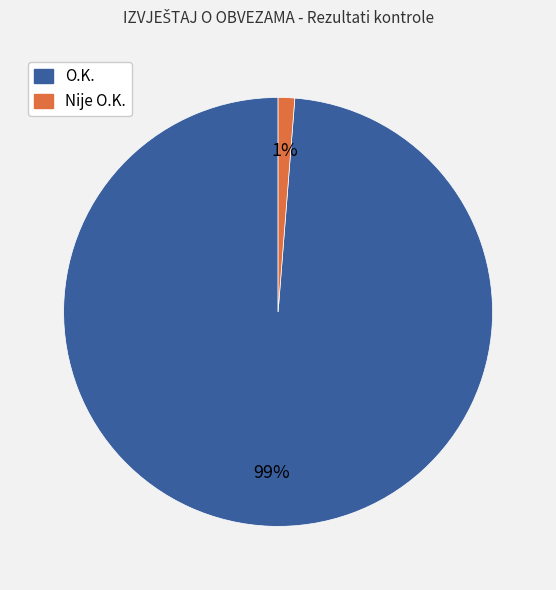

Which slice is the smallest?

Nije O.K.